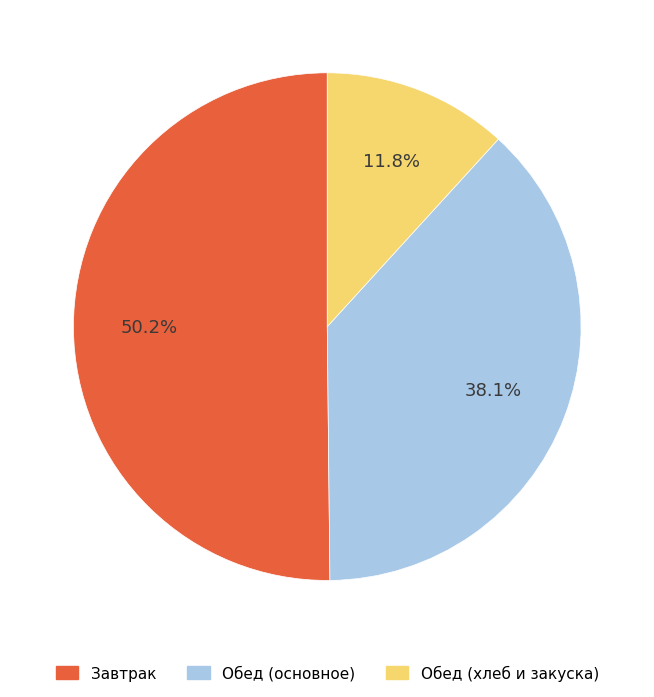

Is there a majority slice in this chart?

Yes